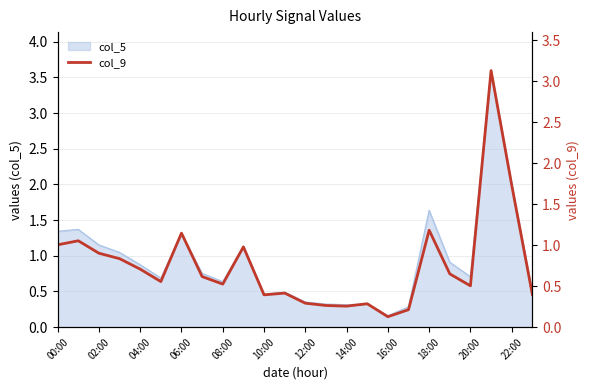

What position from the left is 22:00?

12